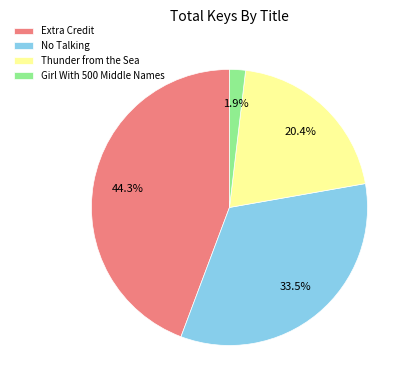

Is it true that Extra Credit is 30% of the pie?

False